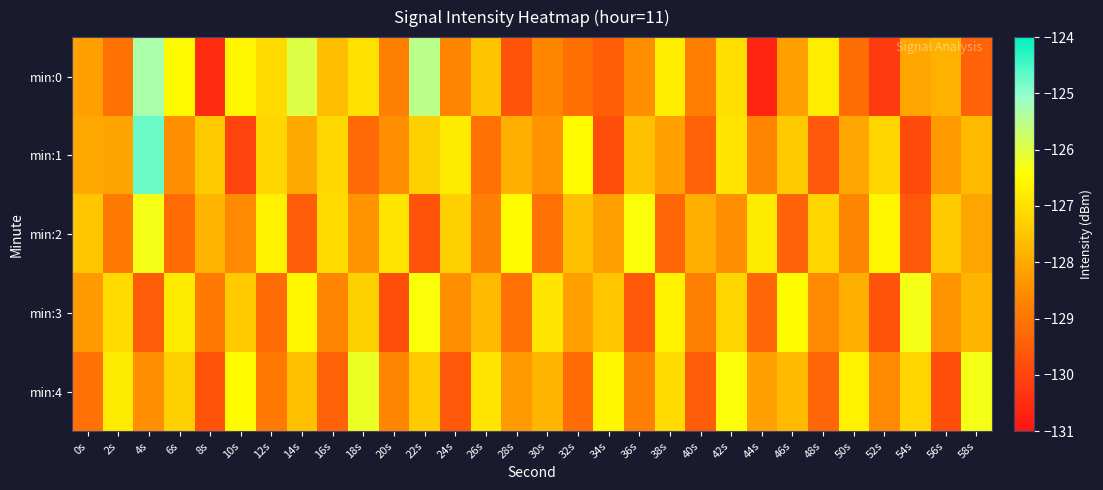

Reading left to right, list all the values displayed in this chart.

min:0: 0s=-128.2	2s=-129.1	4s=-125.3	6s=-126.6	8s=-130.5	10s=-126.6	12s=-127.1	14s=-126.0	16s=-127.7	18s=-127.0	20s=-128.8	22s=-125.5	24s=-128.7	26s=-127.5	28s=-129.7	30s=-128.6	32s=-129.1	34s=-129.5	36s=-128.5	38s=-126.7	40s=-128.8	42s=-127.0	44s=-130.6	46s=-128.2	48s=-126.8	50s=-129.2	52s=-130.2	54s=-128.1	56s=-127.9	58s=-129.4
min:1: 0s=-128.0	2s=-128.1	4s=-124.8	6s=-128.5	8s=-127.4	10s=-130.0	12s=-127.2	14s=-128.0	16s=-127.2	18s=-129.3	20s=-128.5	22s=-127.3	24s=-126.8	26s=-129.1	28s=-127.9	30s=-128.4	32s=-126.5	34s=-129.8	36s=-127.6	38s=-128.2	40s=-129.4	42s=-126.9	44s=-128.7	46s=-127.4	48s=-129.6	50s=-128.1	52s=-127.2	54s=-129.9	56s=-128.3	58s=-127.7
min:2: 0s=-127.5	2s=-128.9	4s=-126.3	6s=-129.2	8s=-127.8	10s=-128.6	12s=-126.7	14s=-129.5	16s=-127.1	18s=-128.4	20s=-126.9	22s=-129.7	24s=-127.3	26s=-128.8	28s=-126.5	30s=-129.1	32s=-127.6	34s=-128.2	36s=-126.4	38s=-129.3	40s=-127.9	42s=-128.5	44s=-126.8	46s=-129.4	48s=-127.2	50s=-128.7	52s=-126.6	54s=-129.6	56s=-127.4	58s=-128.1
min:3: 0s=-128.3	2s=-127.1	4s=-129.5	6s=-126.8	8s=-128.9	10s=-127.4	12s=-129.2	14s=-126.6	16s=-128.7	18s=-127.3	20s=-129.8	22s=-126.4	24s=-128.5	26s=-127.7	28s=-129.1	30s=-126.9	32s=-128.2	34s=-127.5	36s=-129.6	38s=-126.7	40s=-128.8	42s=-127.2	44s=-129.3	46s=-126.5	48s=-128.6	50s=-127.9	52s=-129.7	54s=-126.3	56s=-128.4	58s=-127.8
min:4: 0s=-129.1	2s=-126.8	4s=-128.5	6s=-127.3	8s=-129.7	10s=-126.5	12s=-128.9	14s=-127.6	16s=-129.4	18s=-126.2	20s=-128.7	22s=-127.4	24s=-129.6	26s=-126.9	28s=-128.3	30s=-127.8	32s=-129.2	34s=-126.6	36s=-128.8	38s=-127.1	40s=-129.5	42s=-126.4	44s=-128.2	46s=-127.7	48s=-129.3	50s=-126.7	52s=-128.6	54s=-127.2	56s=-129.8	58s=-126.3